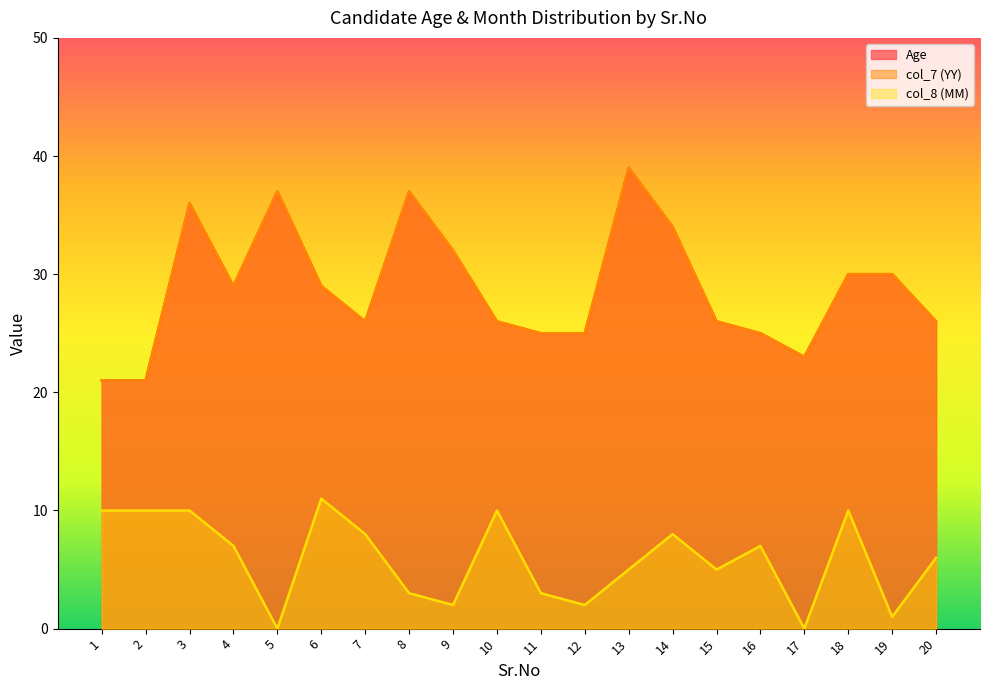

Reading left to right, extract all data points from this chart.

Age: 21	21	36	29	37	29	26	37	32	26	25	25	39	34	26	25	23	30	30	26
col_7 (YY): 21	21	36	29	37	29	26	37	32	26	25	25	39	34	26	25	23	30	30	26
col_8 (MM): 10	10	10	7	0	11	8	3	2	10	3	2	5	8	5	7	0	10	1	6